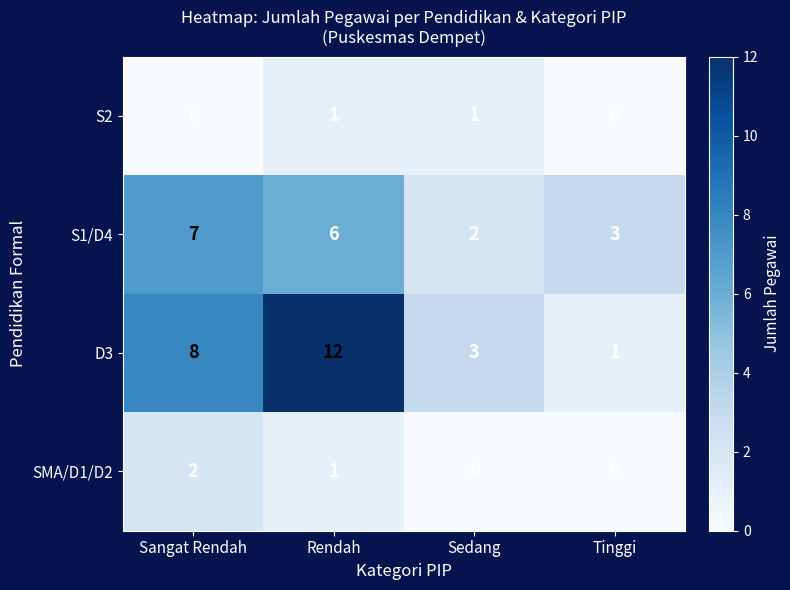

What is the maximum value shown in the chart?

12